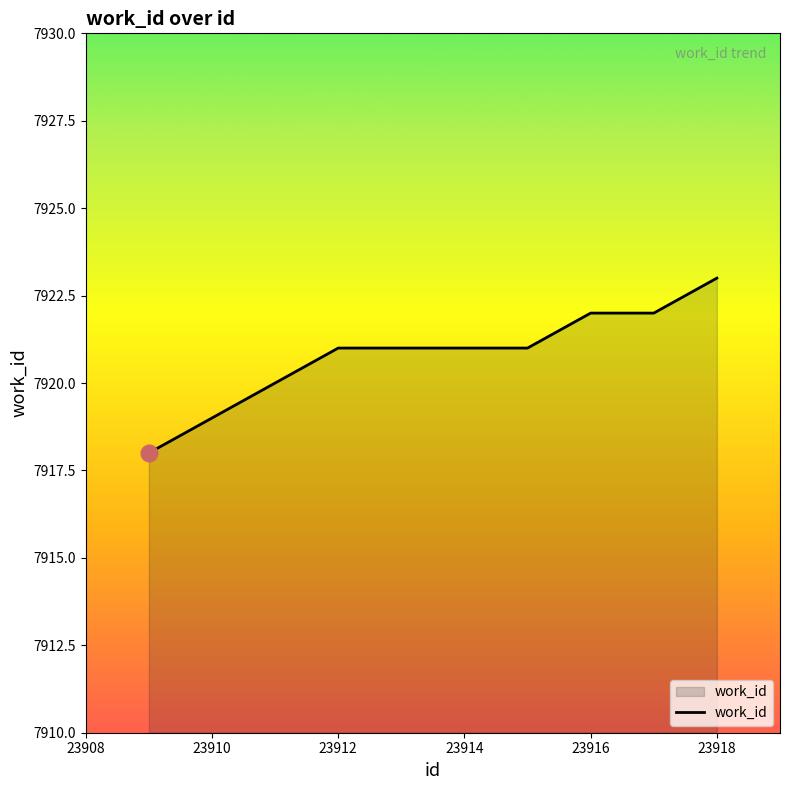

How many lines are shown in the chart?

1